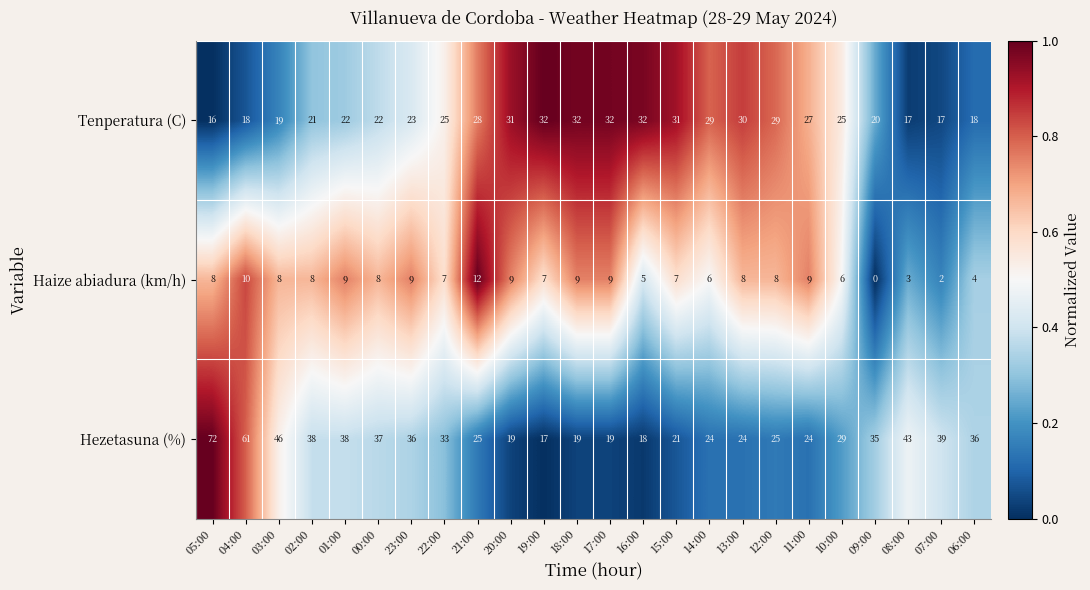

What is the approximate value of Hezetasuna (%) at 23:00, to the nearest 10?

40